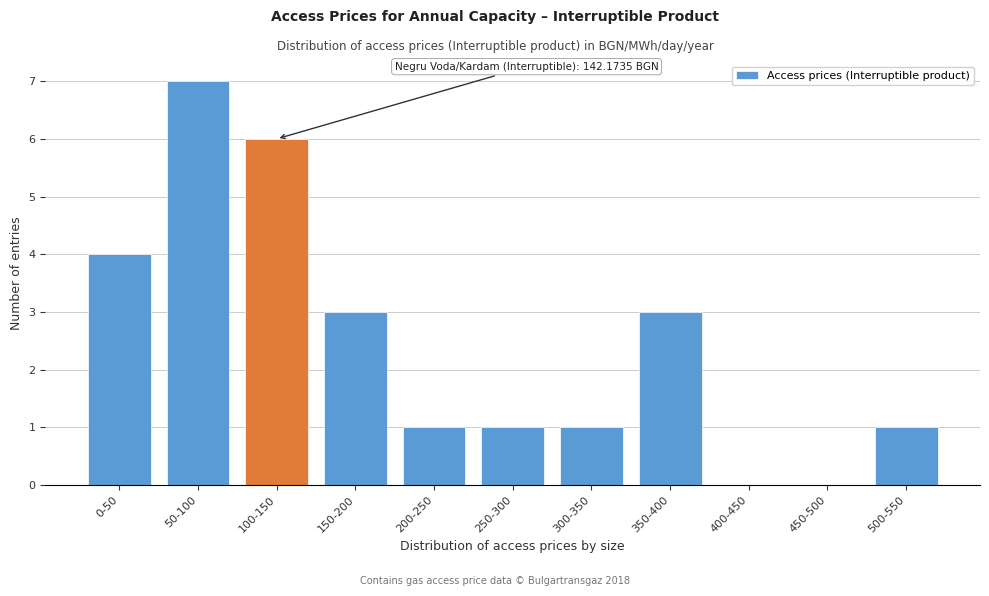

Reading left to right, extract all data points from this chart.

0-50=4	50-100=7	100-150=6	150-200=3	200-250=1	250-300=1	300-350=1	350-400=3	400-450=0	450-500=0	500-550=1